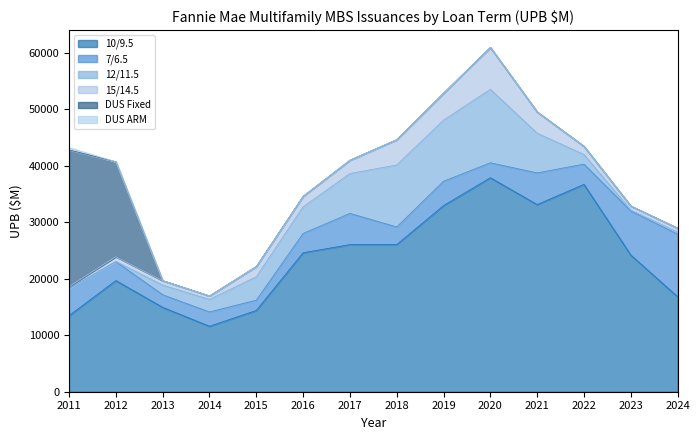

True or false: DUS ARM has more than 2 points higher than both neighbors.

False